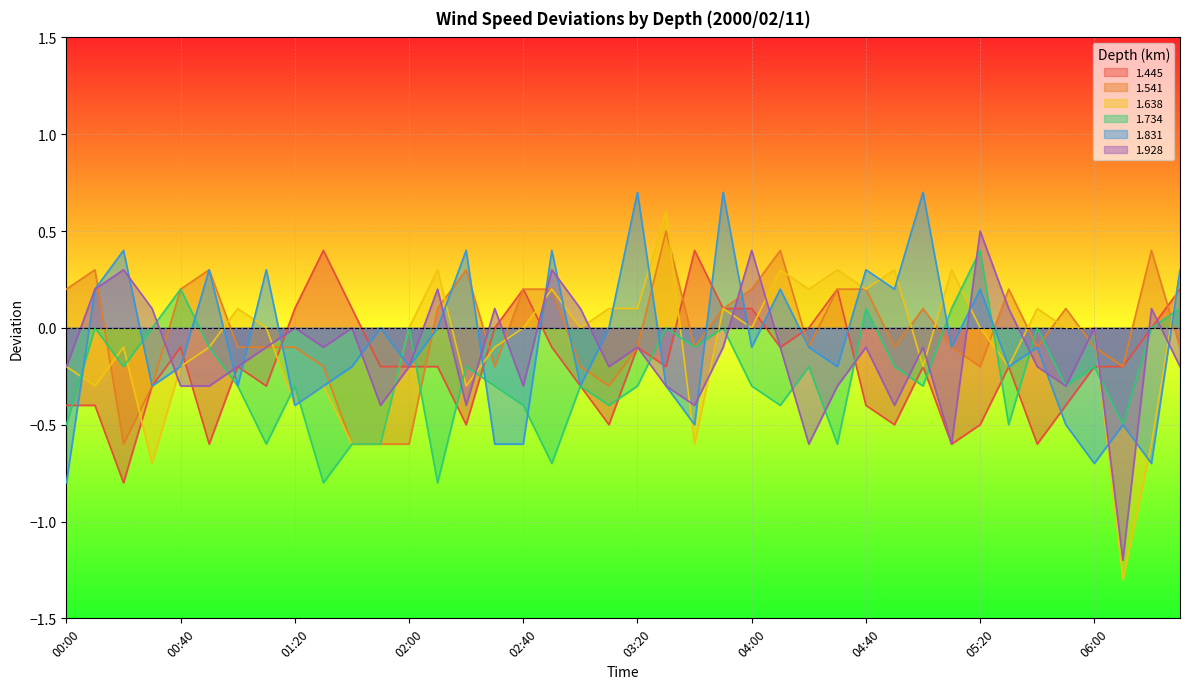

What is the spread (max minus min) of values at 05:00?

1.0